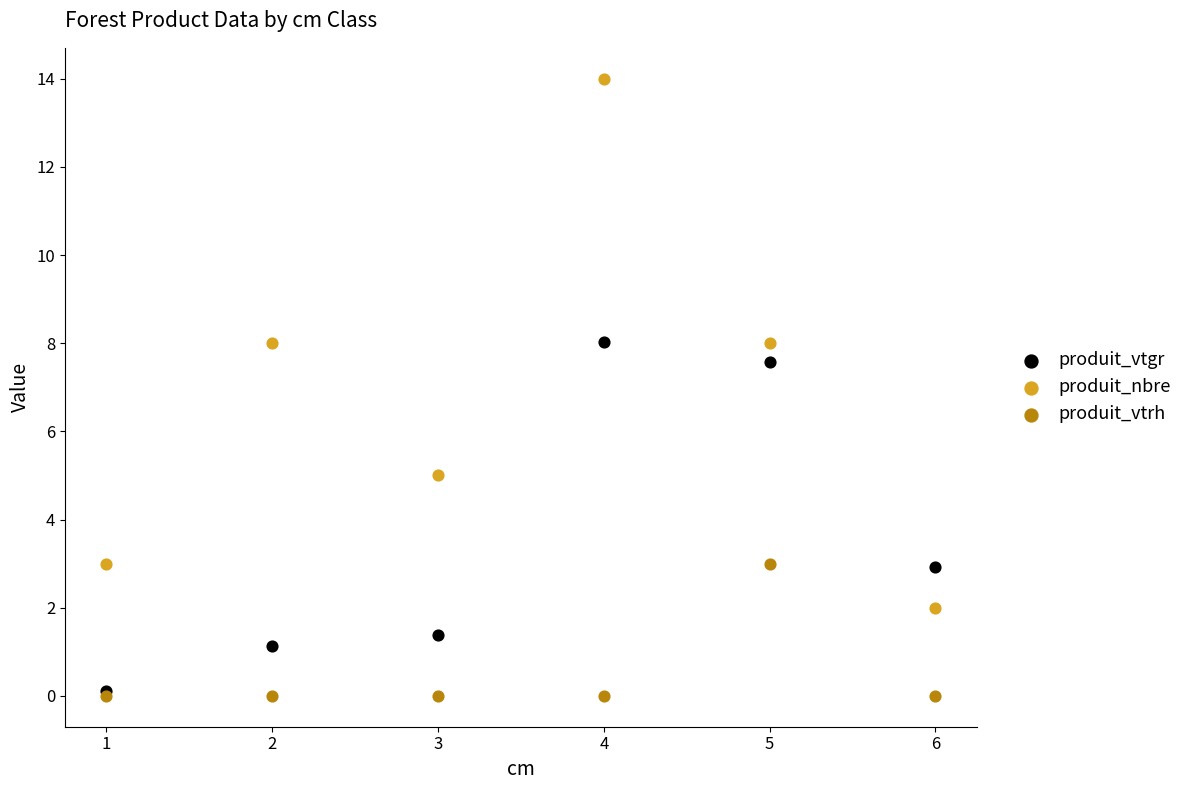

Across all series, what Y value is closest to 7?

7.6